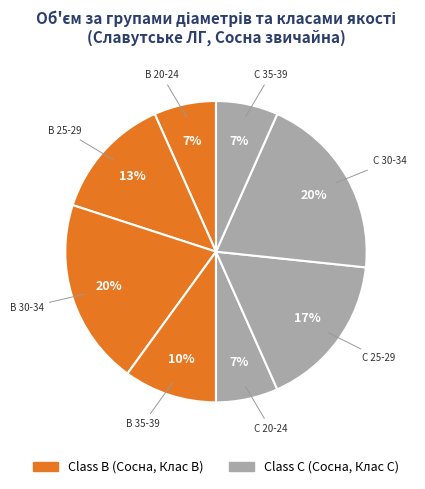

How many segments does this pie chart have?

8